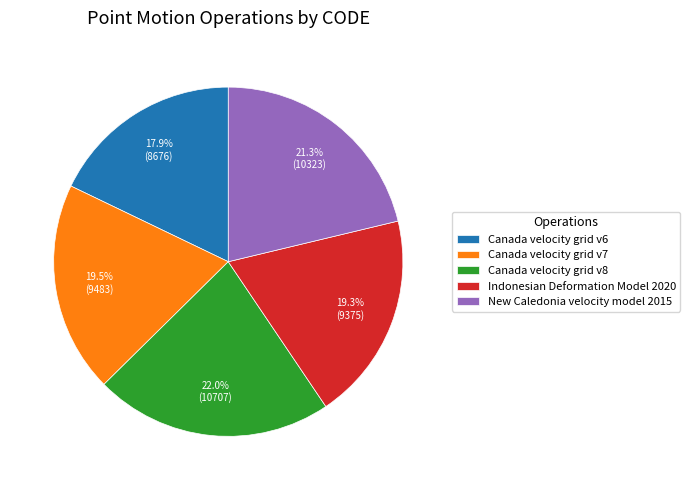

What is the smallest slice in the pie chart?

Canada velocity grid v6